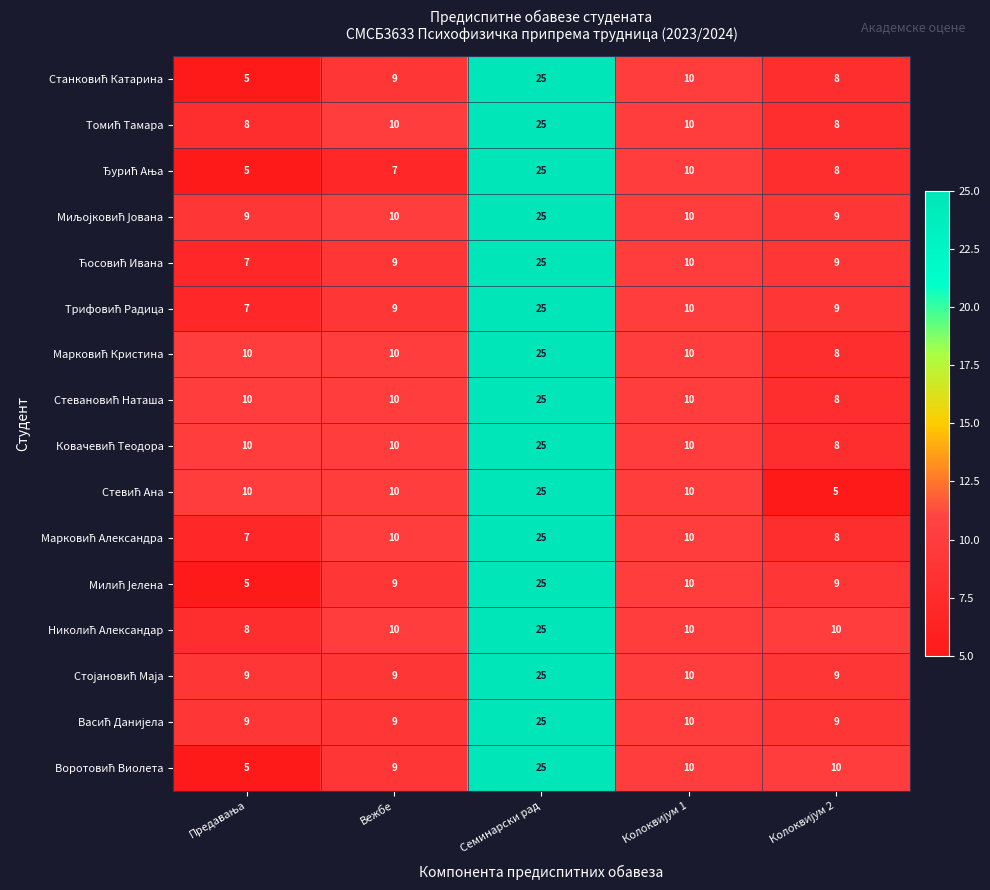

At which category is the sum across all series the highest?

Семинарски рад